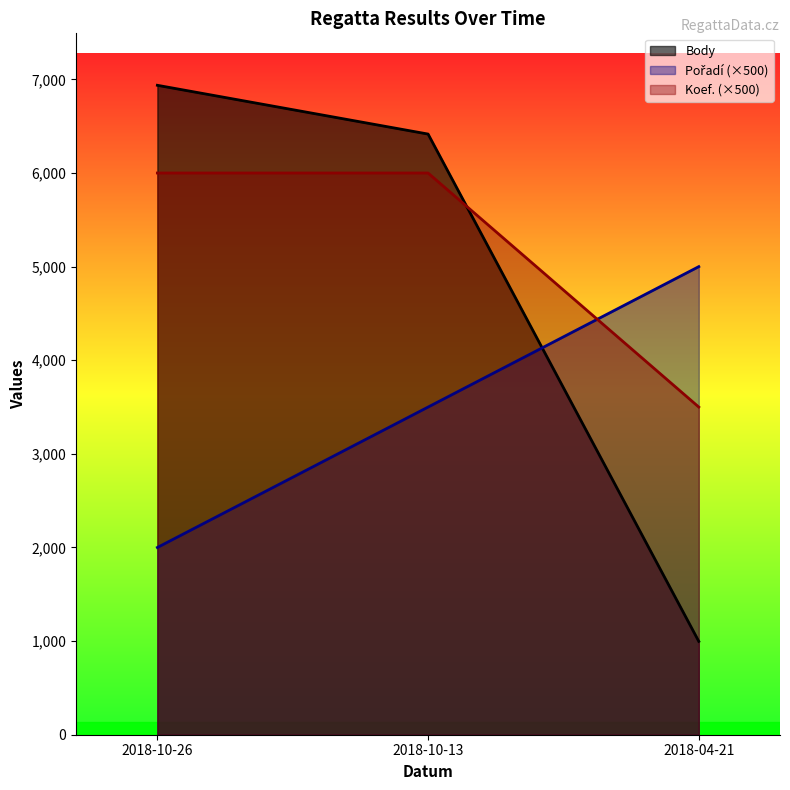

Reading left to right, what are all the values shown in this chart?

Body: 6937	6416	997
Pořadí: 2000	3500	5000
Koef.: 6000	6000	3500